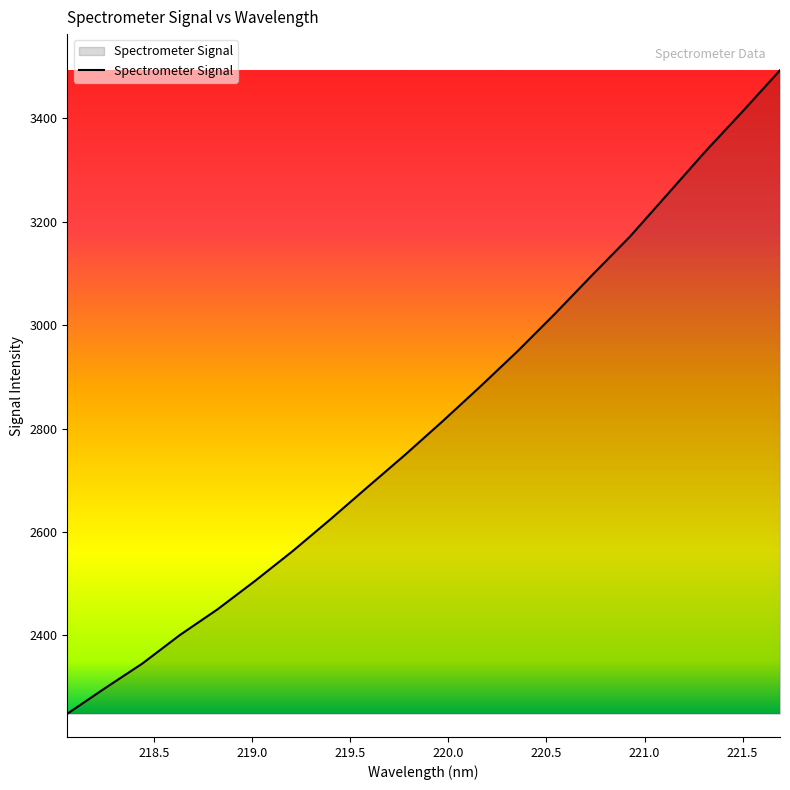

What is the smallest value displayed?

2248.1